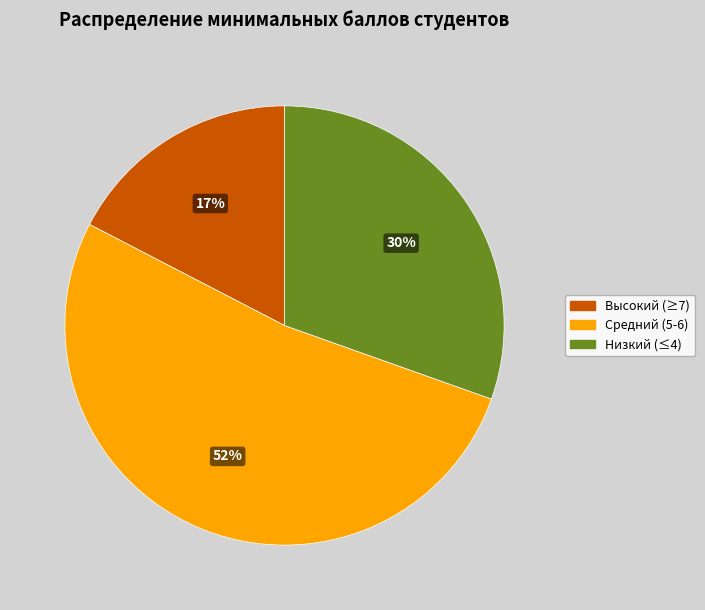

How many segments does this pie chart have?

3